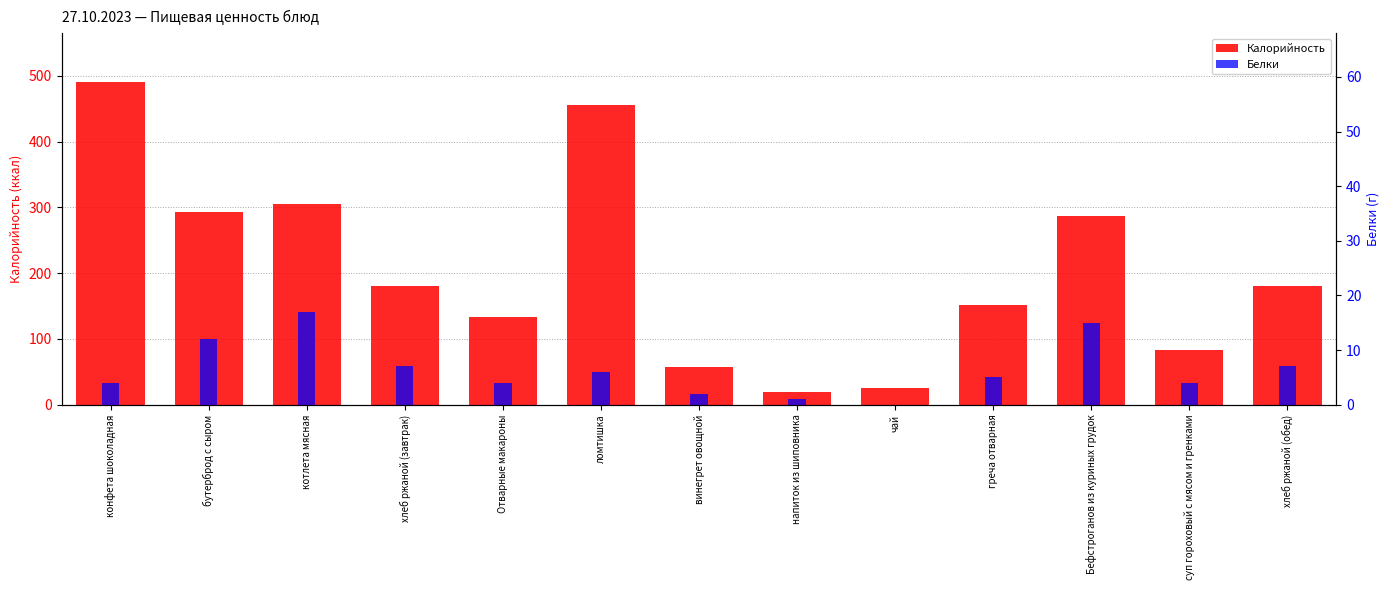

Is it true that Белки equals 17 at котлета мясная?

True